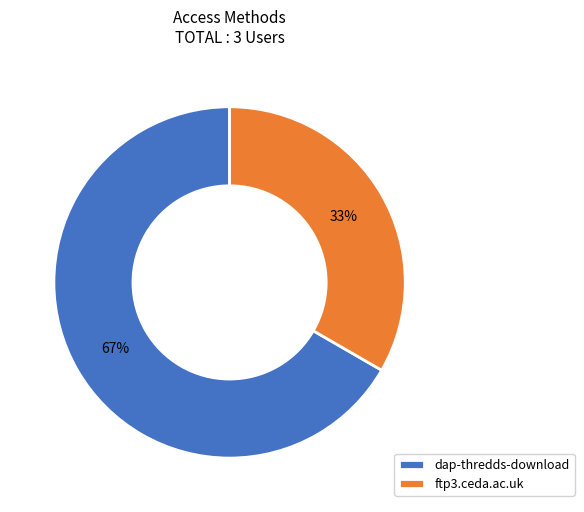

What percentage is the dap-thredds-download slice, to the nearest percent?

67%